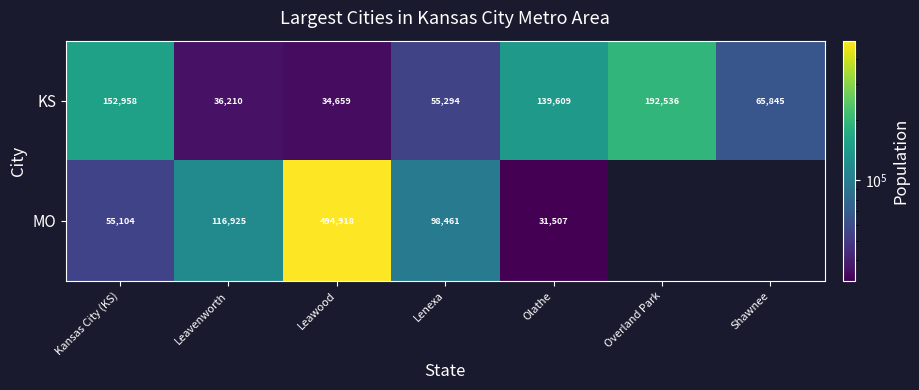

What is the difference between the second highest and second lowest values in the KS series?

116748